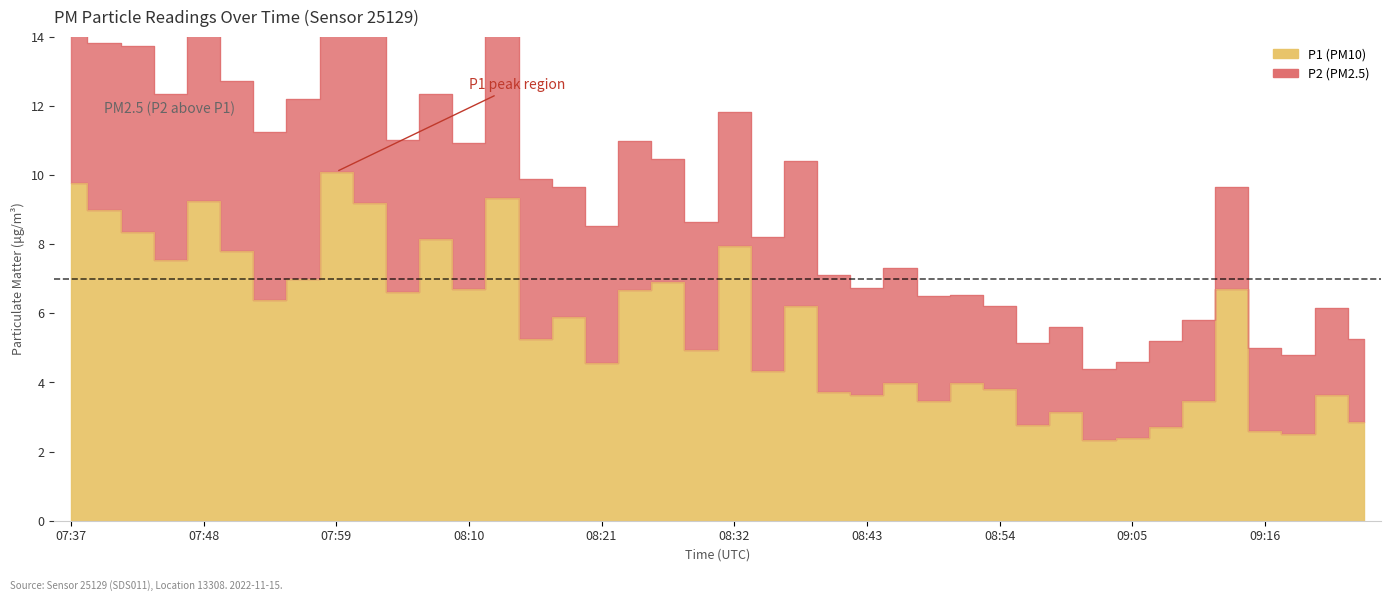

The value at 07:59 is 17.6. True or false?

False